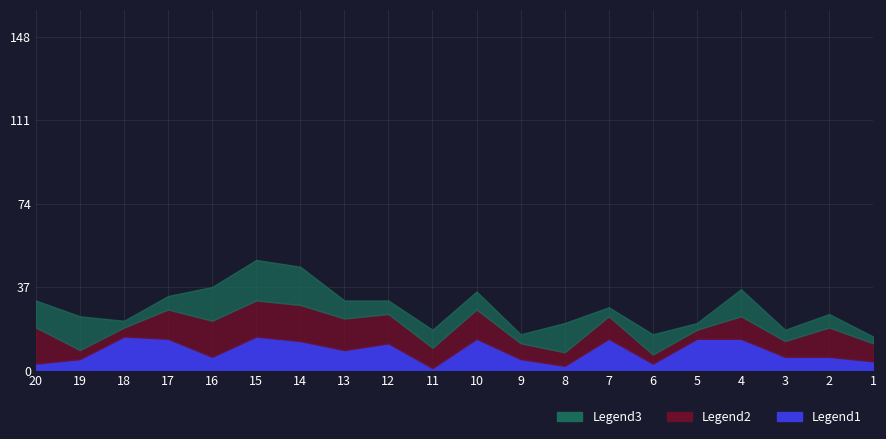

Rank the categories by Legend1 value from highest to lowest.

15, 18, 4, 5, 7, 10, 17, 14, 12, 13, 2, 3, 16, 9, 19, 1, 6, 20, 8, 11